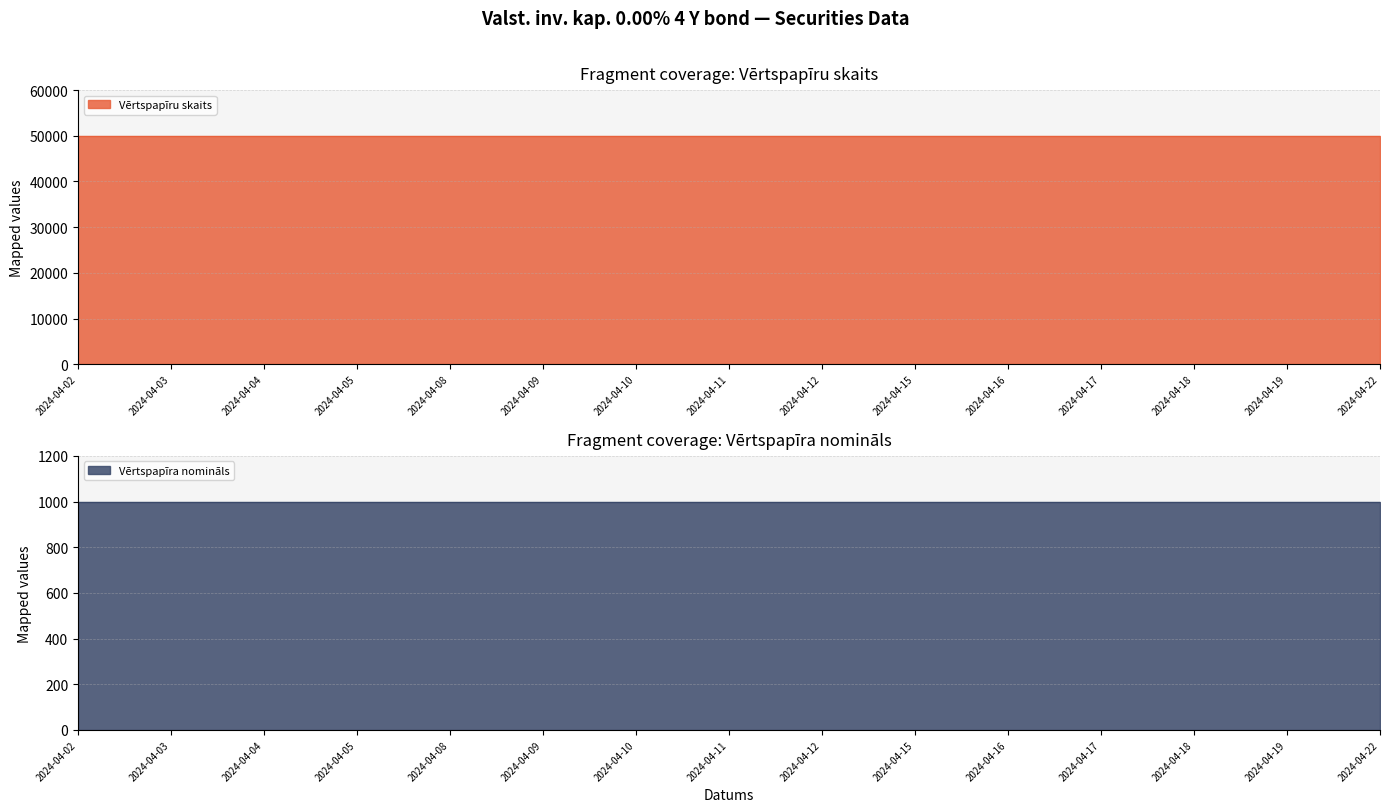

True or false: Vērtspapīru skaits has a value of 23043 at 2024-04-09.

False